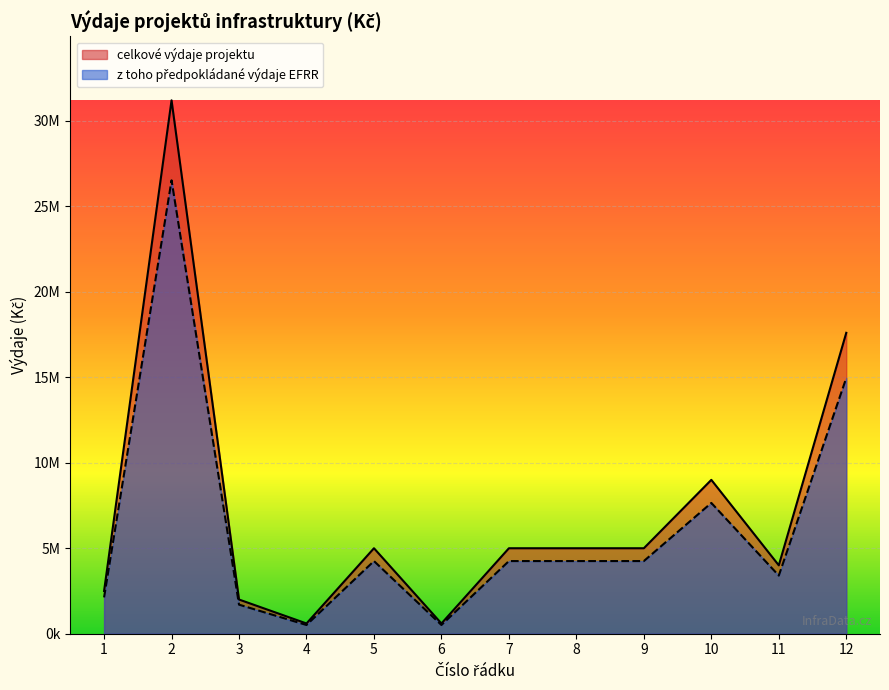

Reading left to right, transcribe all the data shown in this chart.

celkové výdaje projektu: 2500000	31200000	2000000	600000	5000000	600000	5000000	5000000	5000000	9000000	4000000	17600000
z toho předpokládané výdaje EFRR: 2125000	26520000	1700000	510000	4250000	510000	4250000	4250000	4250000	7650000	3400000	14960000